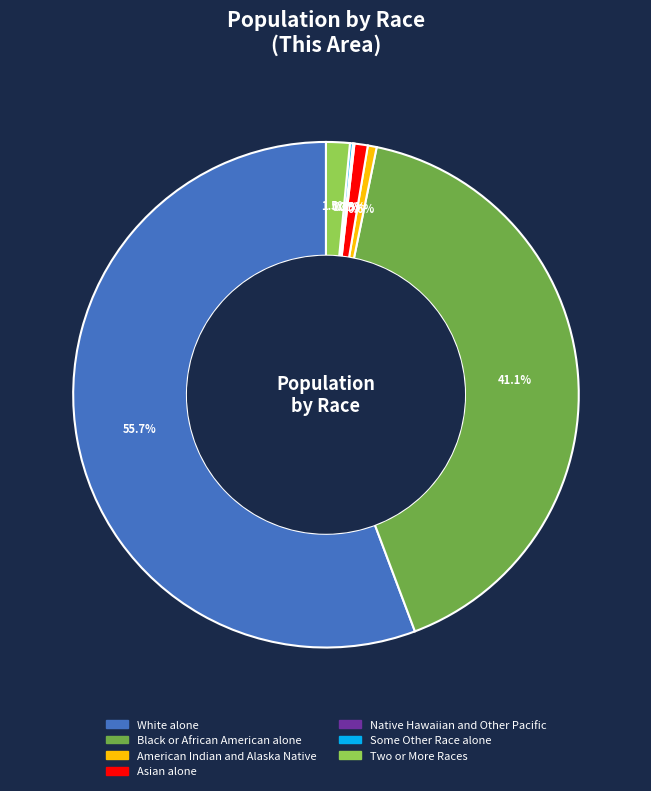

Which slice is the largest?

White alone